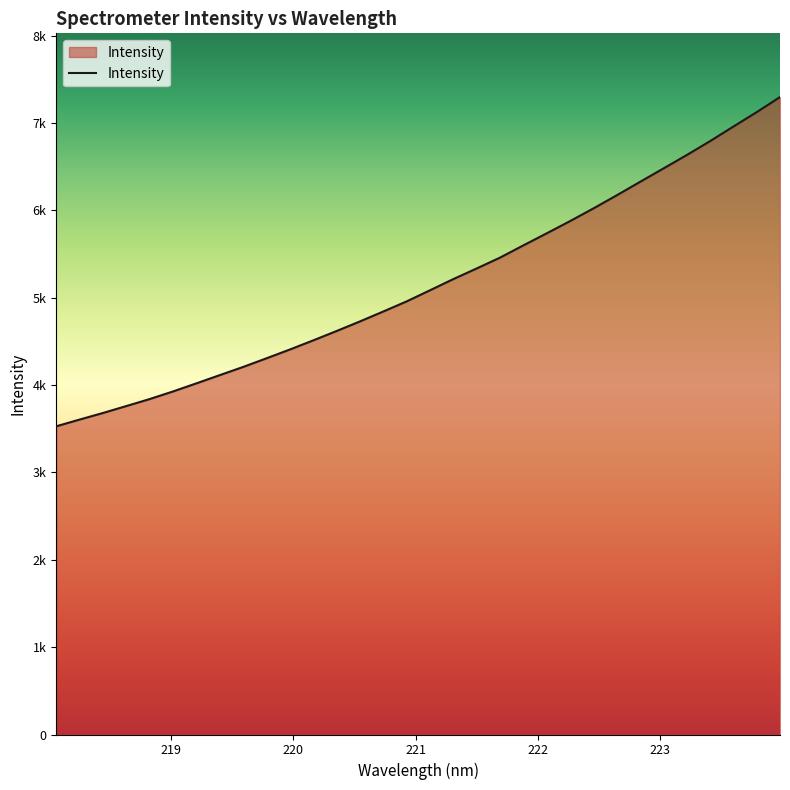

Which category has the lowest value across all series?

218.0596